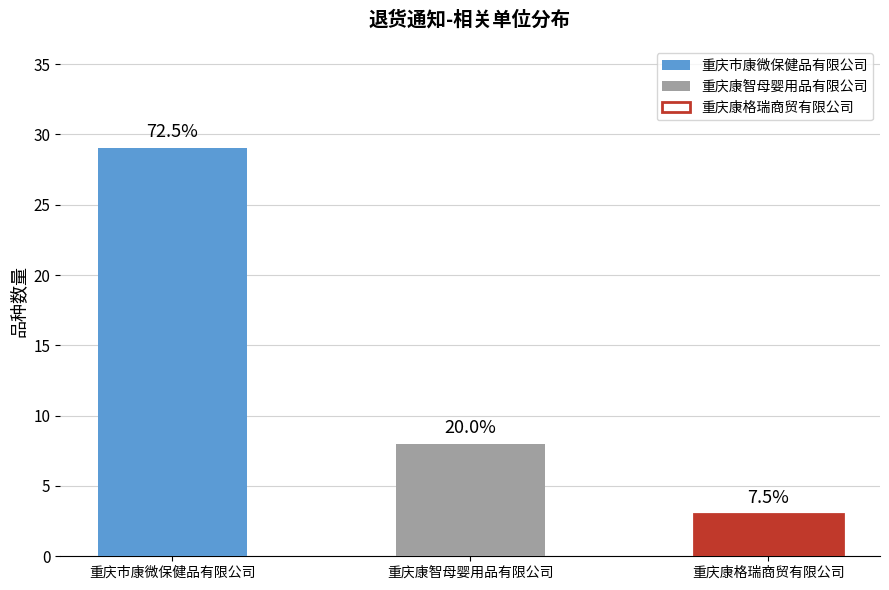

How many bars are there in total?

3